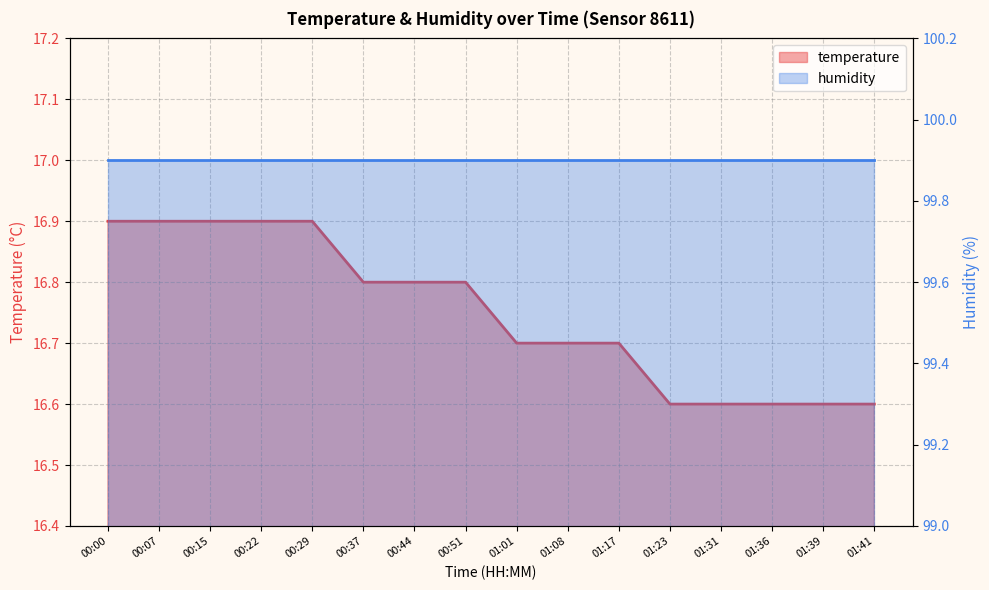

What is the ratio of the value at 00:44 to the value at 01:39?

1.0